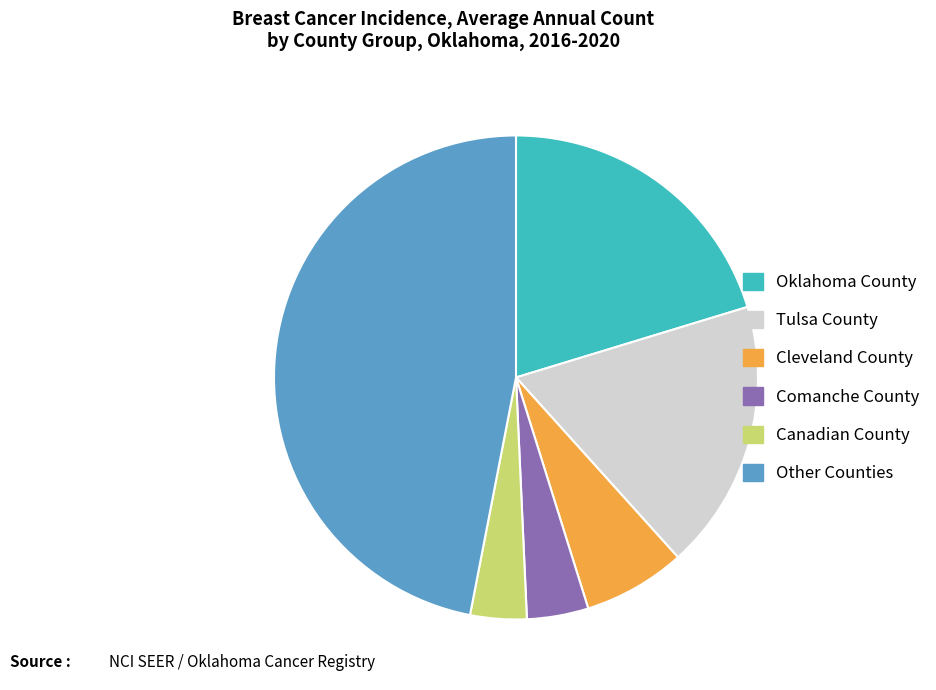

Which slice is the largest?

Other Counties